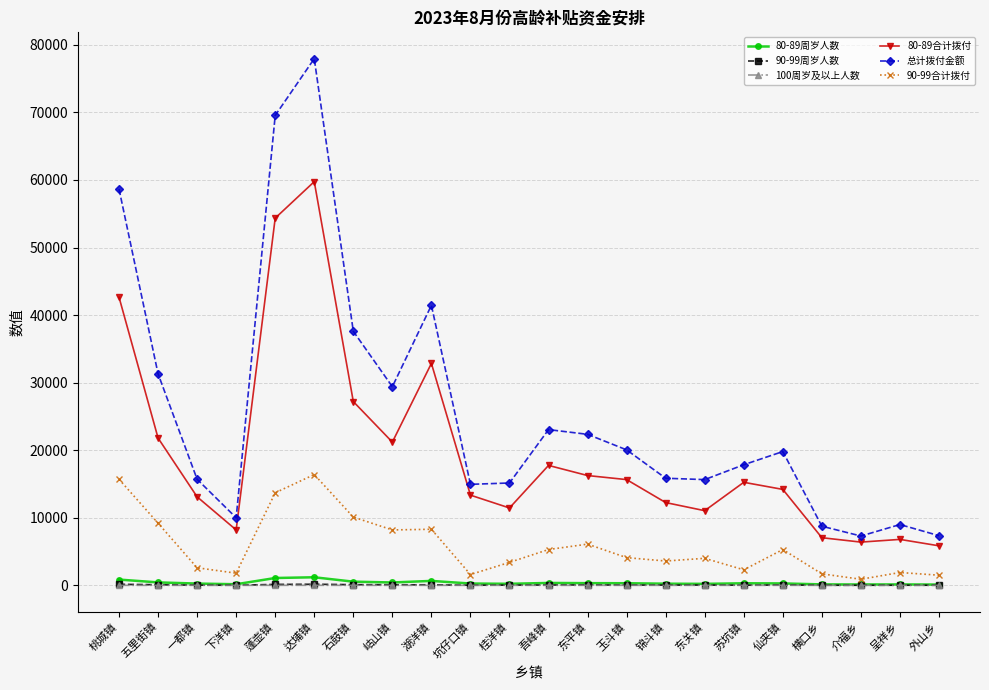

In 80-89合计拨付, how many points are lower than both neighbors (excluding endpoints)?

5